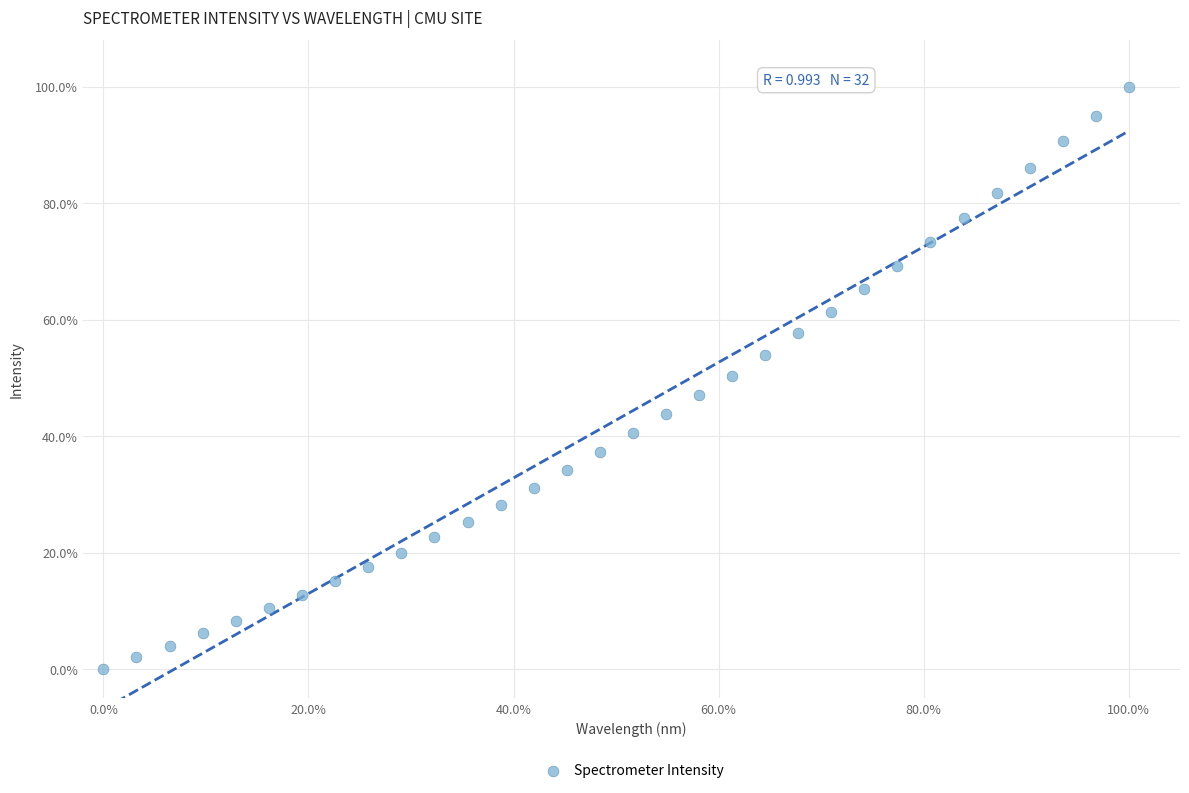

What is the range of X values (max minus min)?

100.0